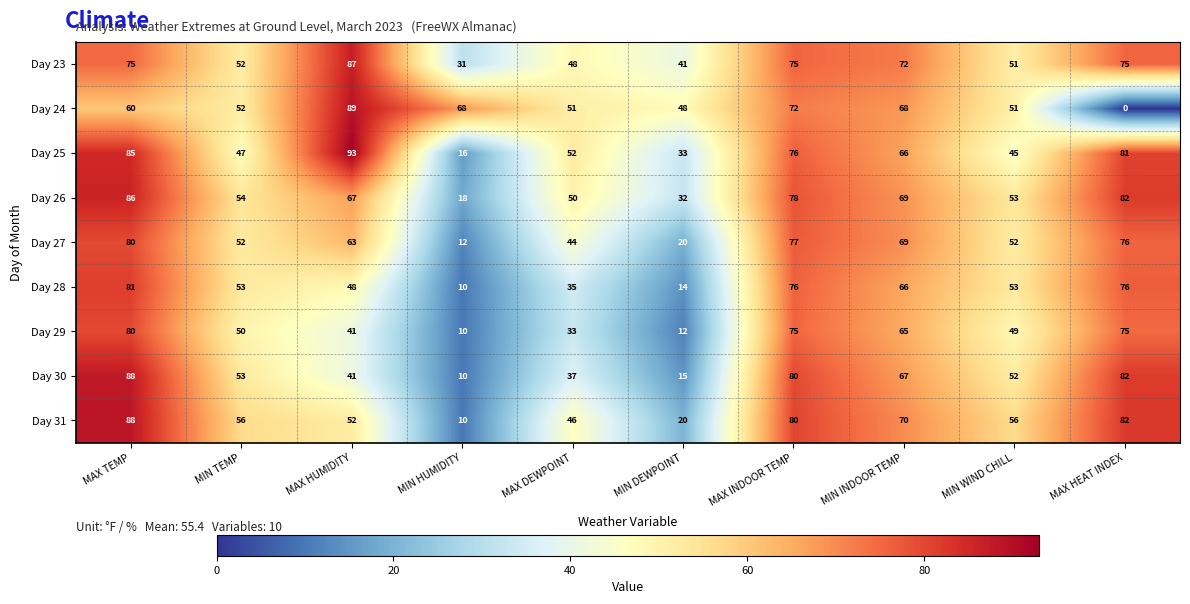

List the labels in order of Day 30 value, smallest first.

MIN HUMIDITY, MIN DEWPOINT, MAX DEWPOINT, MAX HUMIDITY, MIN WIND CHILL, MIN TEMP, MIN INDOOR TEMP, MAX INDOOR TEMP, MAX HEAT INDEX, MAX TEMP